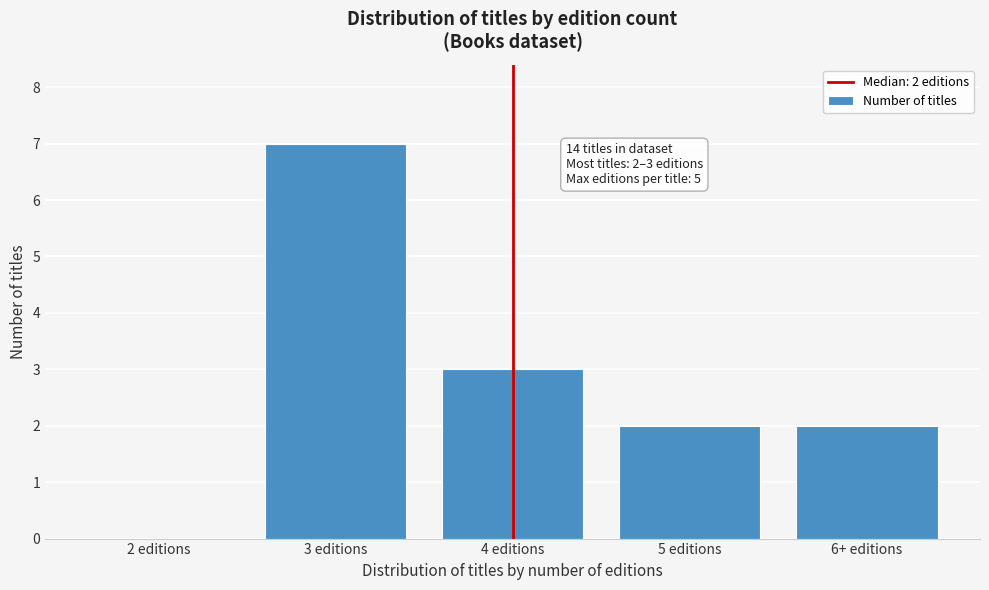

Reading left to right, list all the values displayed in this chart.

2 editions=0	3 editions=7	4 editions=3	5 editions=2	6+ editions=2